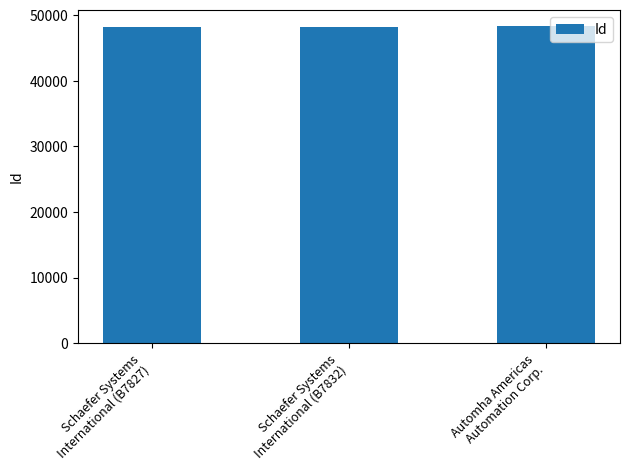

What is the label of the 1st bar from the right?

Automha Americas
Automation Corp.